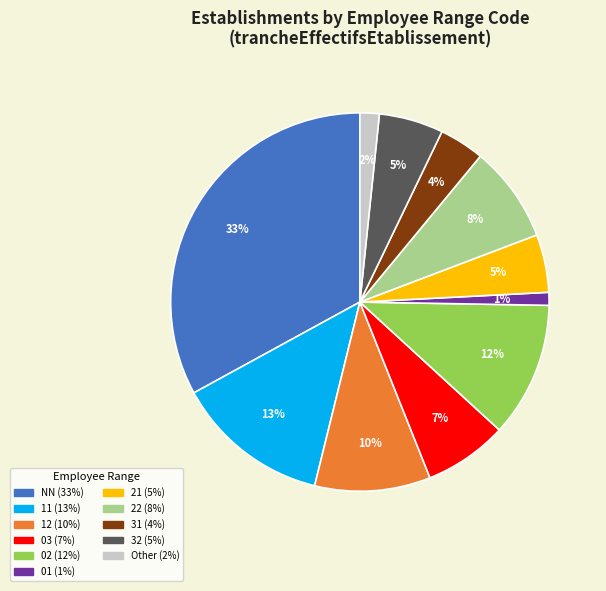

To the nearest percent, what is the difference between the largest and smallest slice percentages?

32%